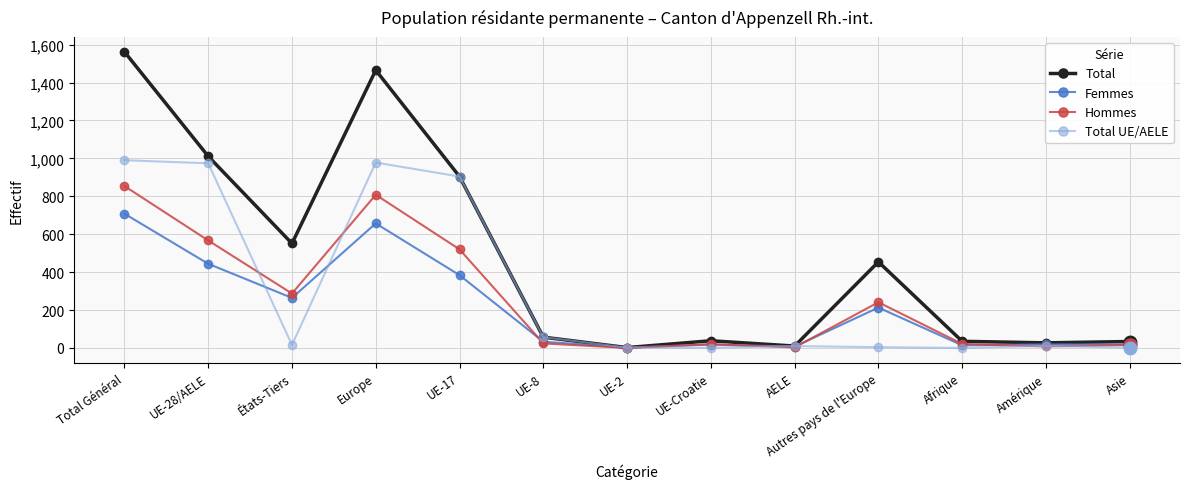

How many categories are shown in the chart?

13